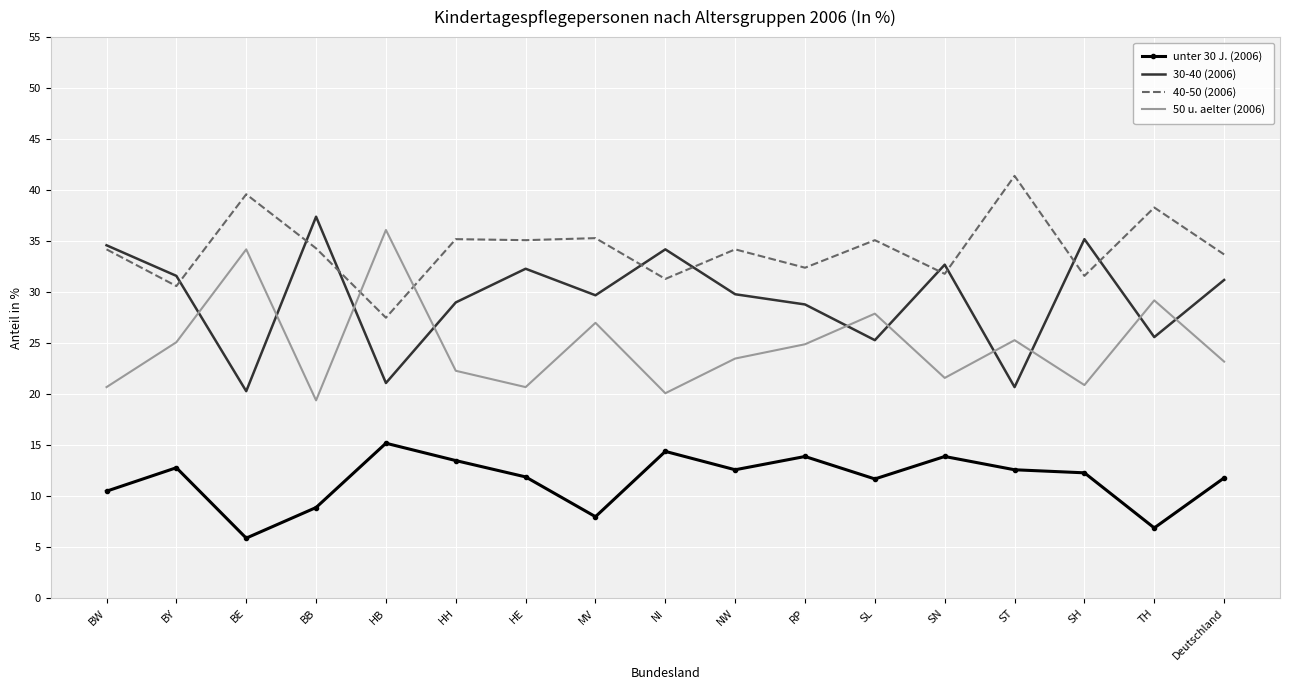

Which category has the lowest value in the unter 30 J. (2006) series?

BE